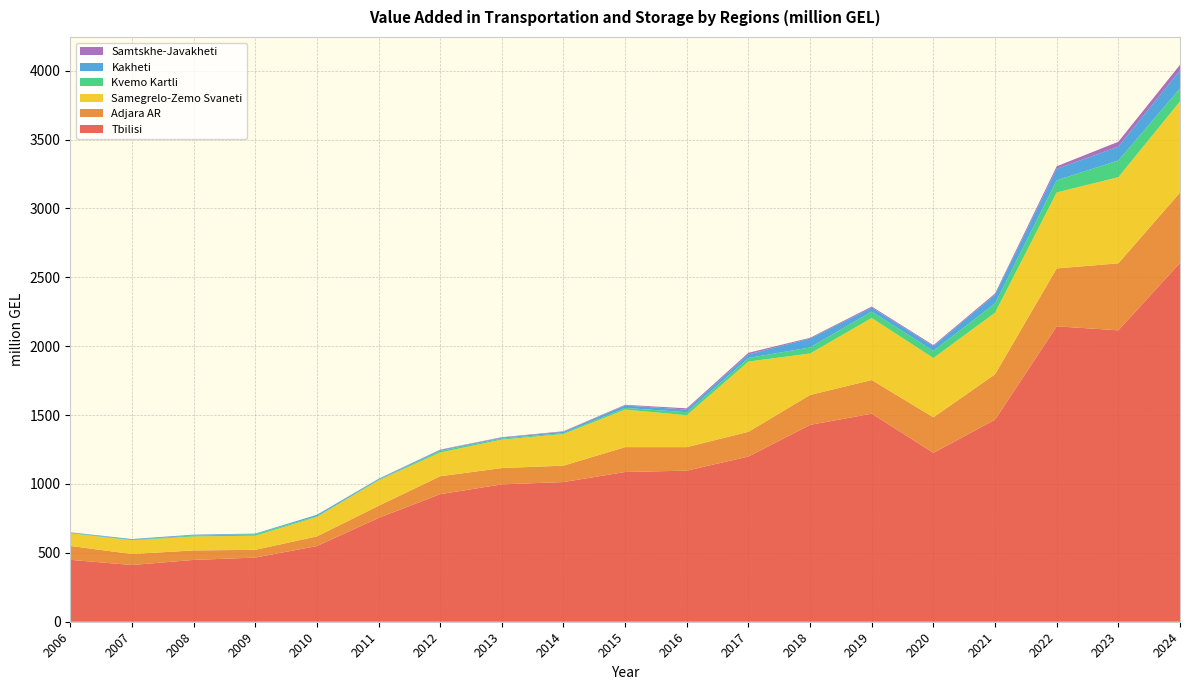

Reading right to left, list all the values displayed in this chart.

Tbilisi: 2024=2604.2	2023=2115.2	2022=2144.0	2021=1466.2	2020=1226.0	2019=1510.0	2018=1428.9	2017=1199.0	2016=1096.6	2015=1086.8	2014=1013.8	2013=996.9	2012=925.8	2011=753.2	2010=549.1	2009=465.7	2008=448.6	2007=411.7	2006=449.3
Adjara AR: 2024=510.4	2023=486.1	2022=420.3	2021=329.8	2020=257.6	2019=244.3	2018=217.0	2017=179.6	2016=170.7	2015=180.5	2014=119.1	2013=118.3	2012=130.1	2011=88.0	2010=70.0	2009=56.2	2008=69.0	2007=79.7	2006=100.8
Samegrelo-Zemo Svaneti: 2024=662.3	2023=625.4	2022=551.5	2021=447.0	2020=430.3	2019=450.6	2018=301.0	2017=509.8	2016=231.5	2015=272.4	2014=229.5	2013=206.6	2012=172.6	2011=184.8	2010=141.5	2009=102.3	2008=101.3	2007=99.4	2006=91.4
Kvemo Kartli: 2024=93.3	2023=121.4	2022=88.1	2021=67.3	2020=51.8	2019=46.1	2018=43.9	2017=25.8	2016=21.8	2015=12.2	2014=6.9	2013=7.8	2012=11.3	2011=3.8	2010=5.3	2009=10.9	2008=6.9	2007=3.7	2006=3.4
Kakheti: 2024=131.8	2023=100.1	2022=83.4	2021=62.6	2020=34.9	2019=28.7	2018=64.4	2017=26.4	2016=19.3	2015=17.7	2014=9.5	2013=6.1	2012=6.8	2011=6.3	2010=9.7	2009=4.5	2008=5.7	2007=5.3	2006=3.7
Samtskhe-Javakheti: 2024=40.2	2023=35.6	2022=18.2	2021=9.6	2020=6.8	2019=8.1	2018=5.7	2017=11.4	2016=8.9	2015=4.8	2014=3.6	2013=3.7	2012=2.6	2011=1.1	2010=0.5	2009=0.2	2008=0.6	2007=0.5	2006=0.7